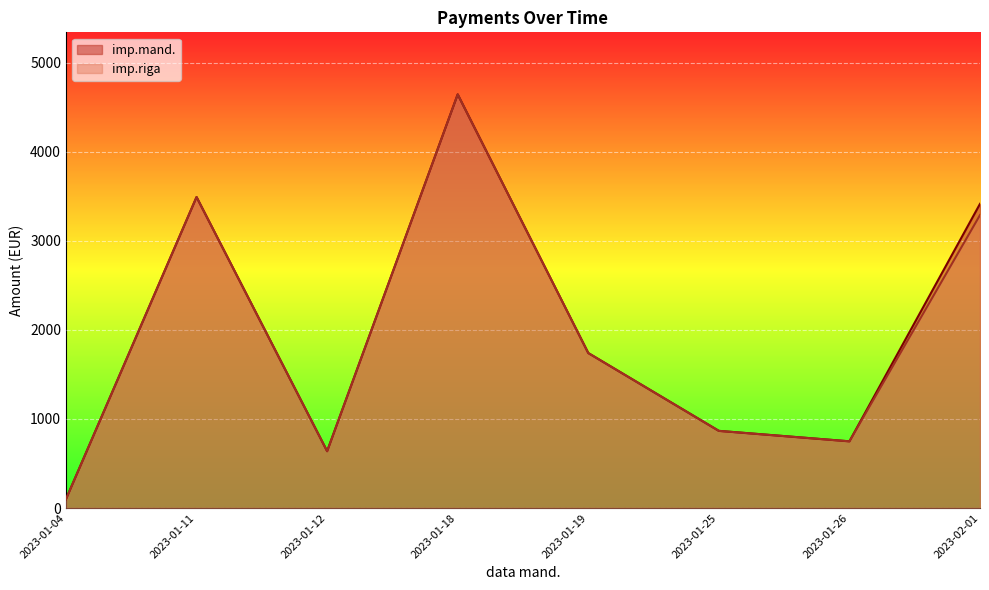

Which series has the largest range (max minus min)?

imp.riga